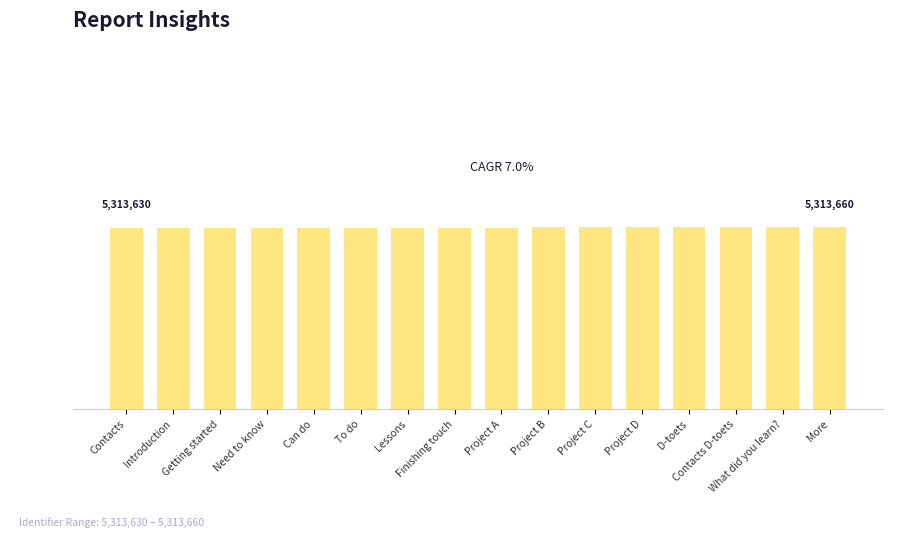

What is the change in value from Introduction to Need to know?

+4